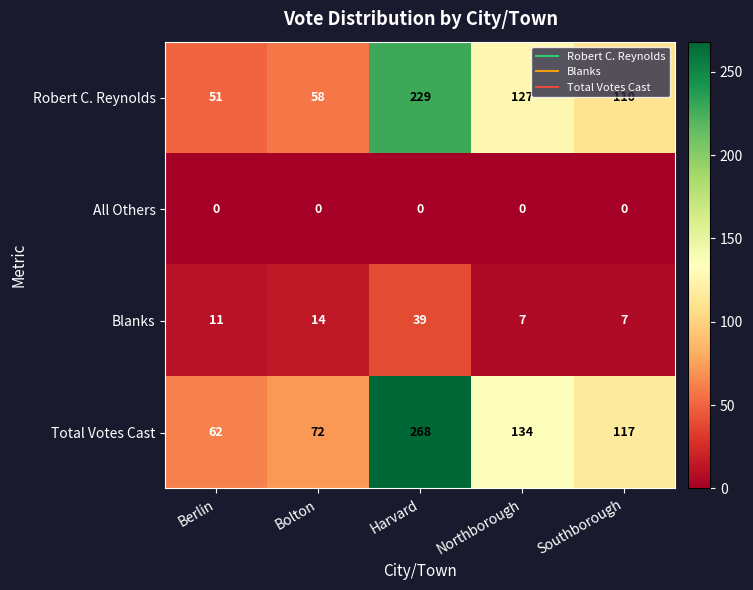

Which category has the lowest value in the Total Votes Cast series?

Berlin